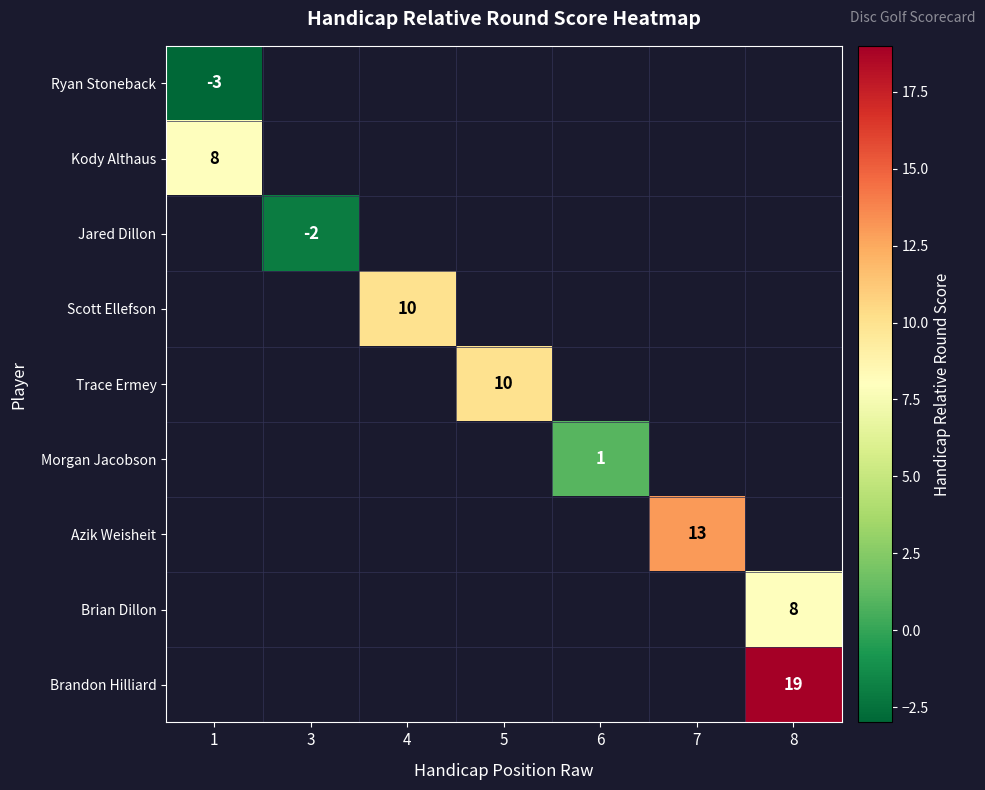

How many distinct data groups are displayed?

9